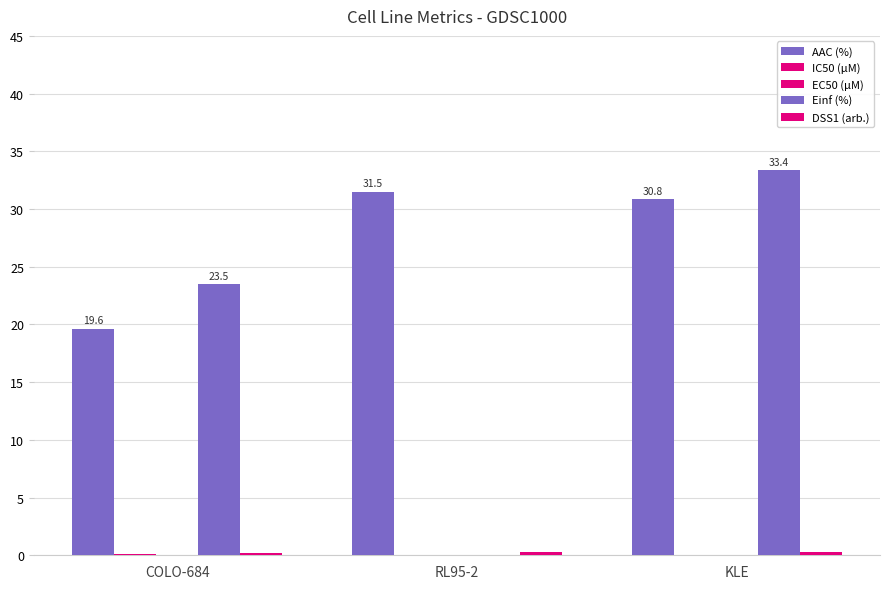

How many series are shown in this chart?

5